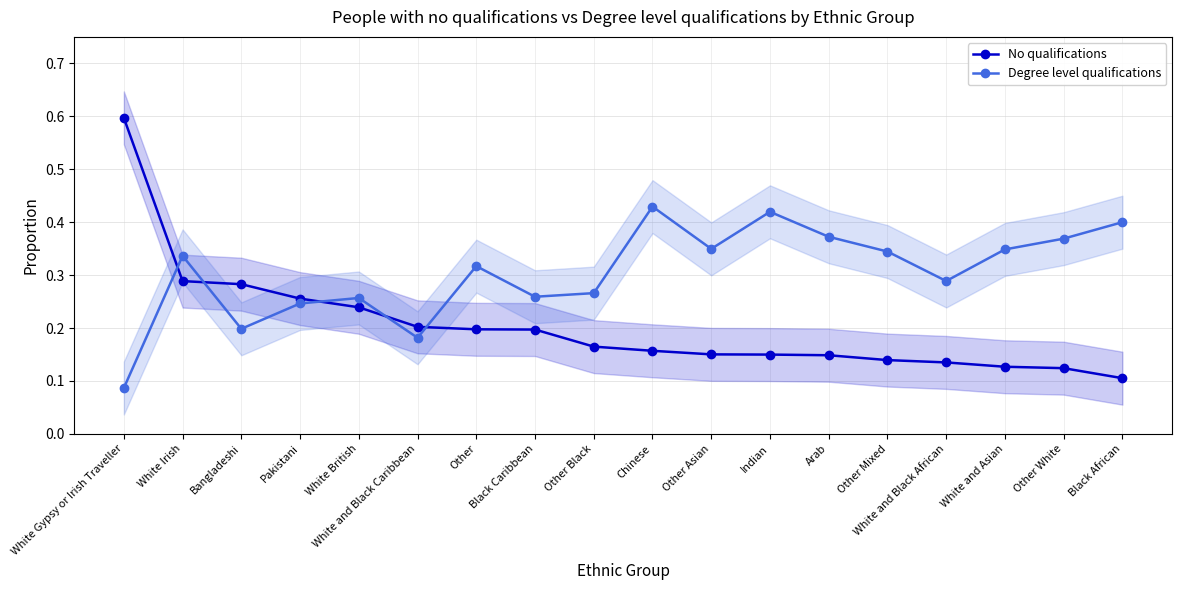

Between which two adjacent categories do Degree level qualifications and No qualifications first intersect?

White Gypsy or Irish Traveller and White Irish